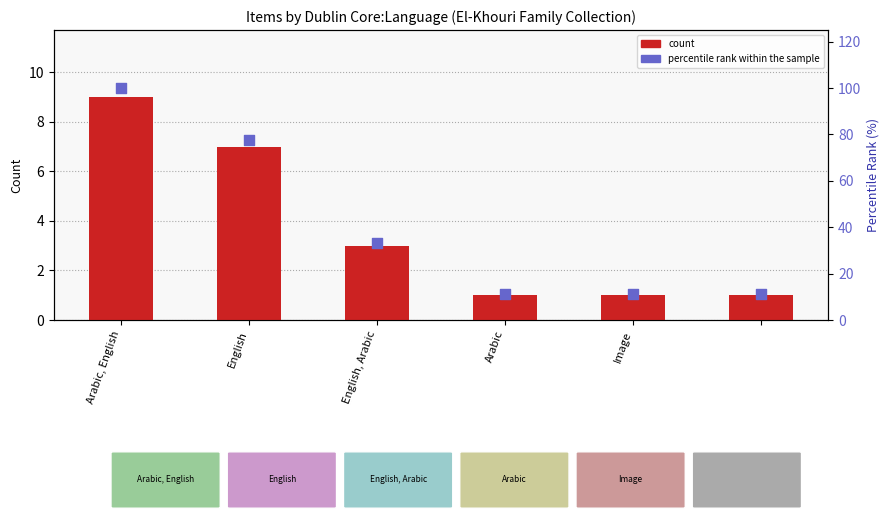

Is the value of count at 5 greater than the value of percentile rank within the sample at Arabic?

No